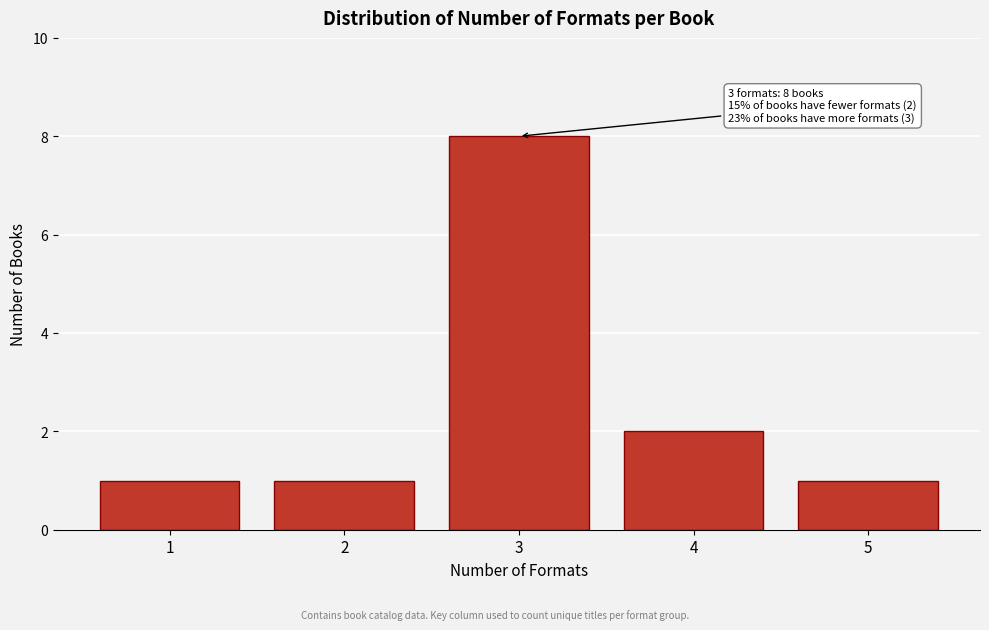

Reading right to left, transcribe all the data shown in this chart.

5=1	4=2	3=8	2=1	1=1